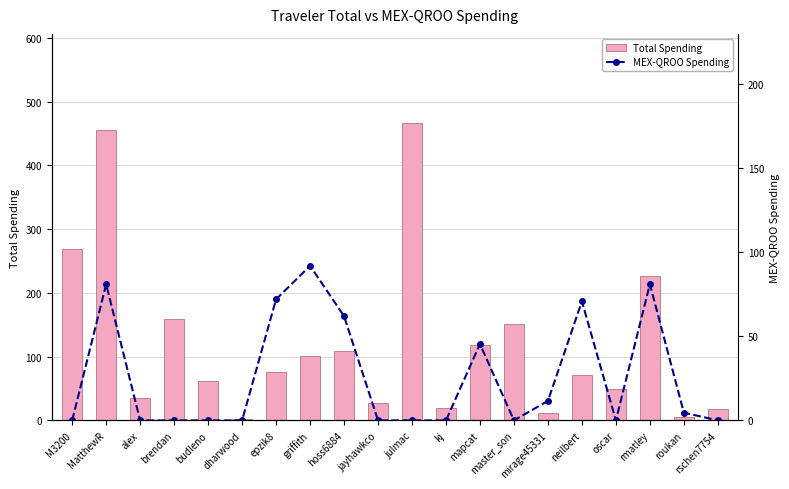

Which category has the lowest value across all series?

M3200